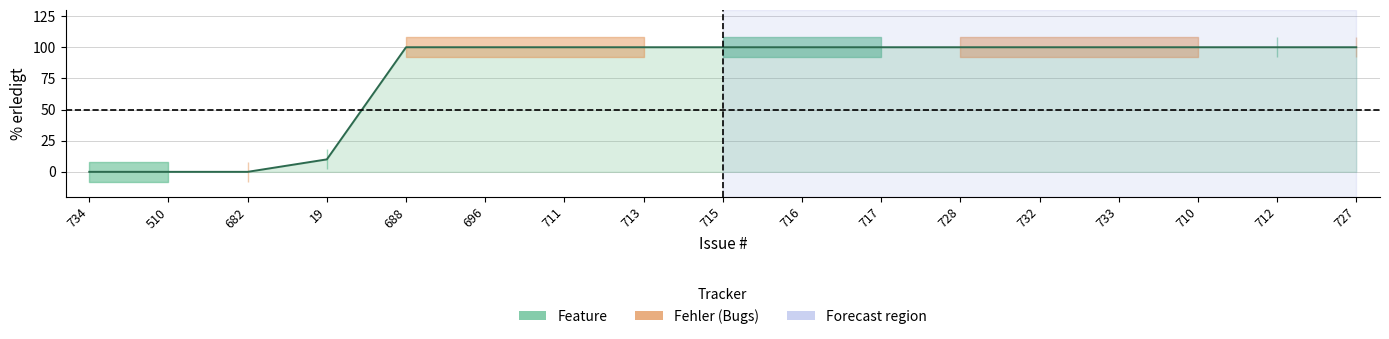

Between 696 and 710, which series saw the biggest shift?

Feature